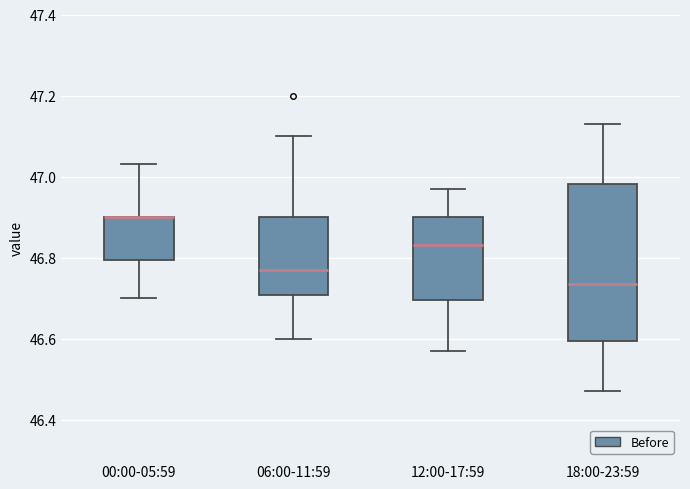

Reading left to right, read every box against the y-axis: the position of its median line, the range the box covers, and the ends of its whiskers. The values are not printed on the chart, so give them approximately, as read against the axis.

00:00-05:59: median 46.90 (drawn on the box's upper edge), box 46.80 to 46.90, whiskers 46.70 to 47.04
06:00-11:59: median 46.78, box 46.70 to 46.90, whiskers 46.60 to 47.10
12:00-17:59: median 46.84, box 46.70 to 46.90, whiskers 46.58 to 46.98
18:00-23:59: median 46.74, box 46.60 to 46.98, whiskers 46.48 to 47.14